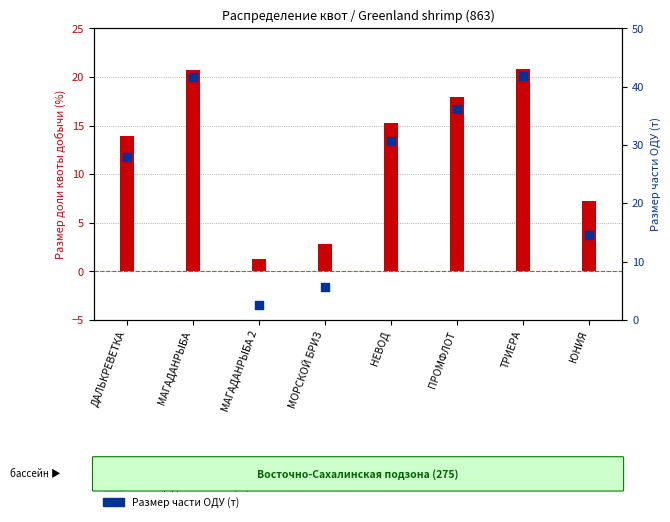

What are all the series names shown in the legend?

Размер доли квоты, Размер части ОДУ